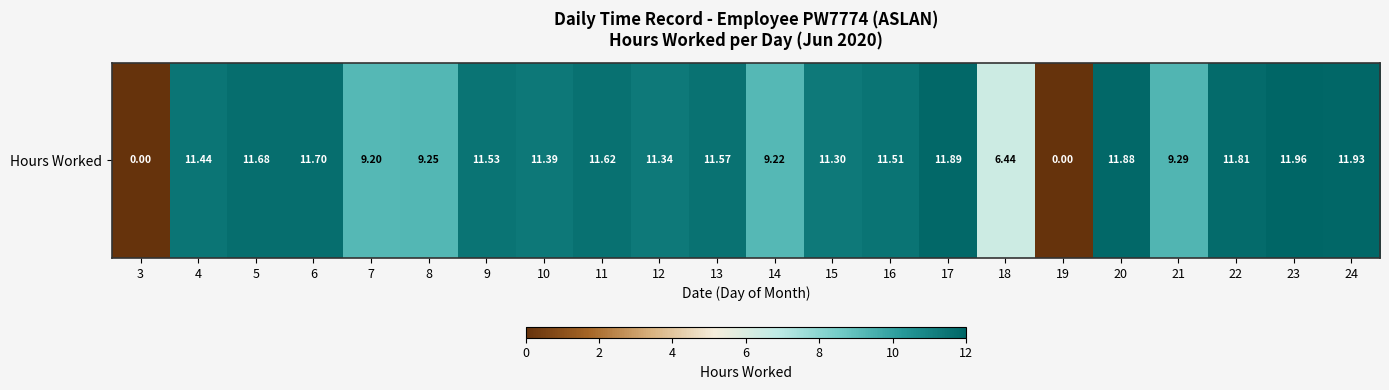

The chart shows a value of 19.5 at 9. True or false?

False